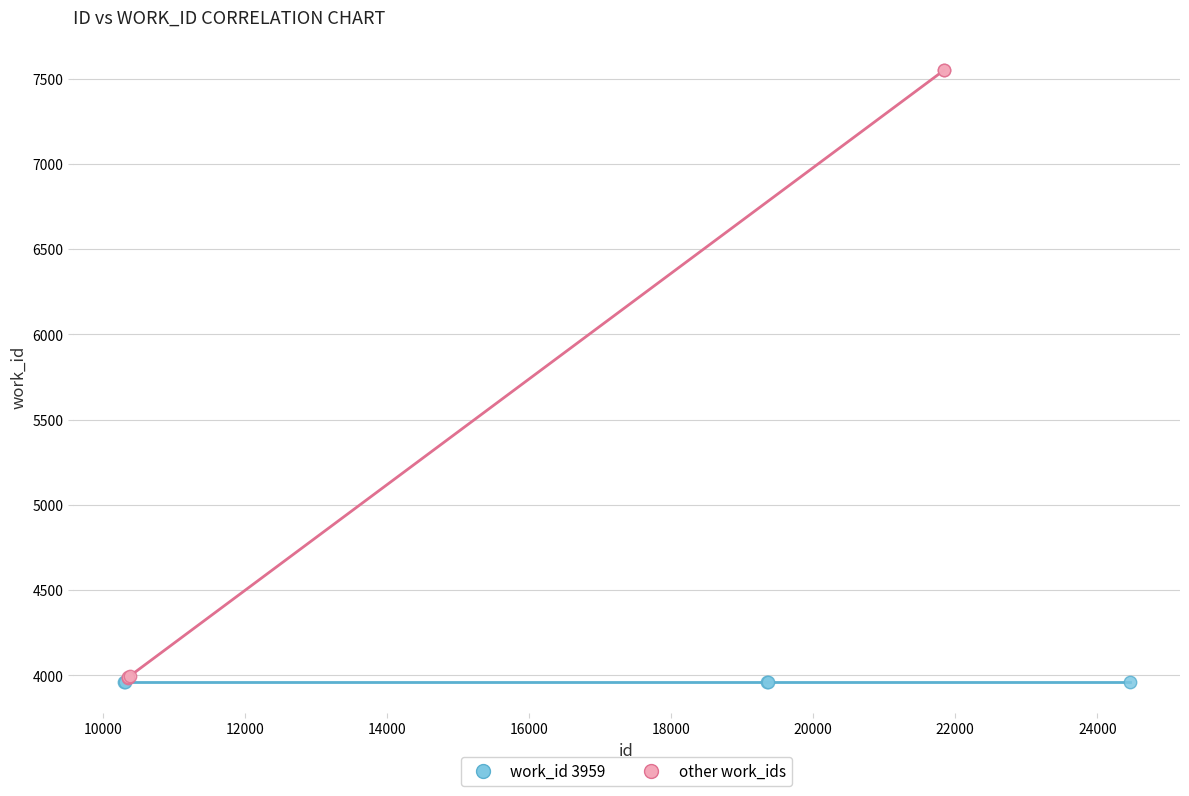

What are all the series names shown in the legend?

work_id 3959, other work_ids